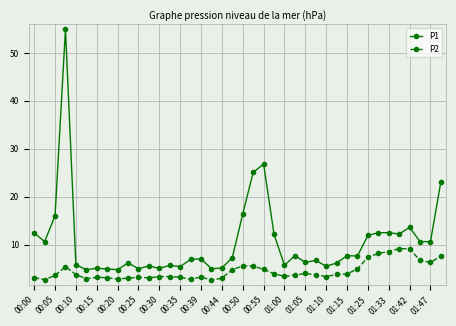

Rank the series by their average value, from lowest to highest.

P2, P1